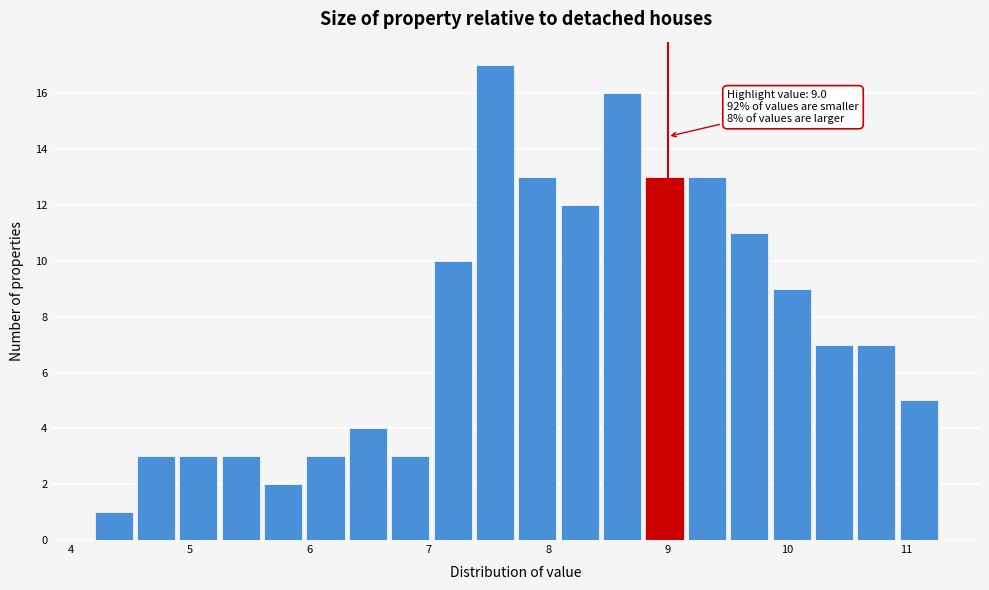

Around what value on the x-axis is the tallest bar? Give the approximate position of its centre, as read against the axis.

7.6